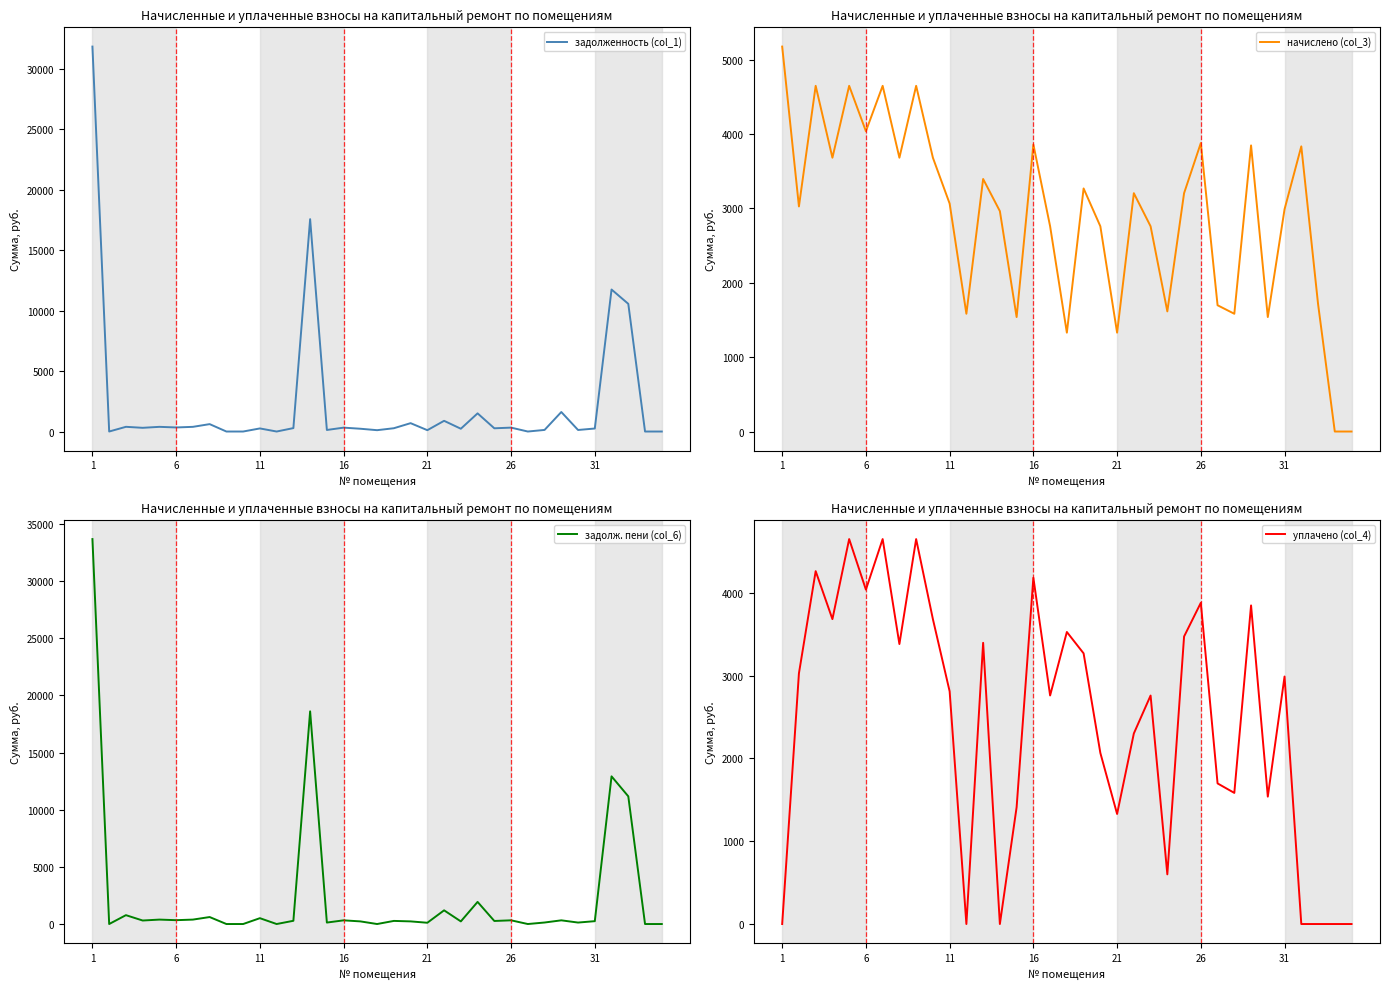

True or false: задолженность (col_1) and задолж. пени (col_6) intersect in this chart.

True